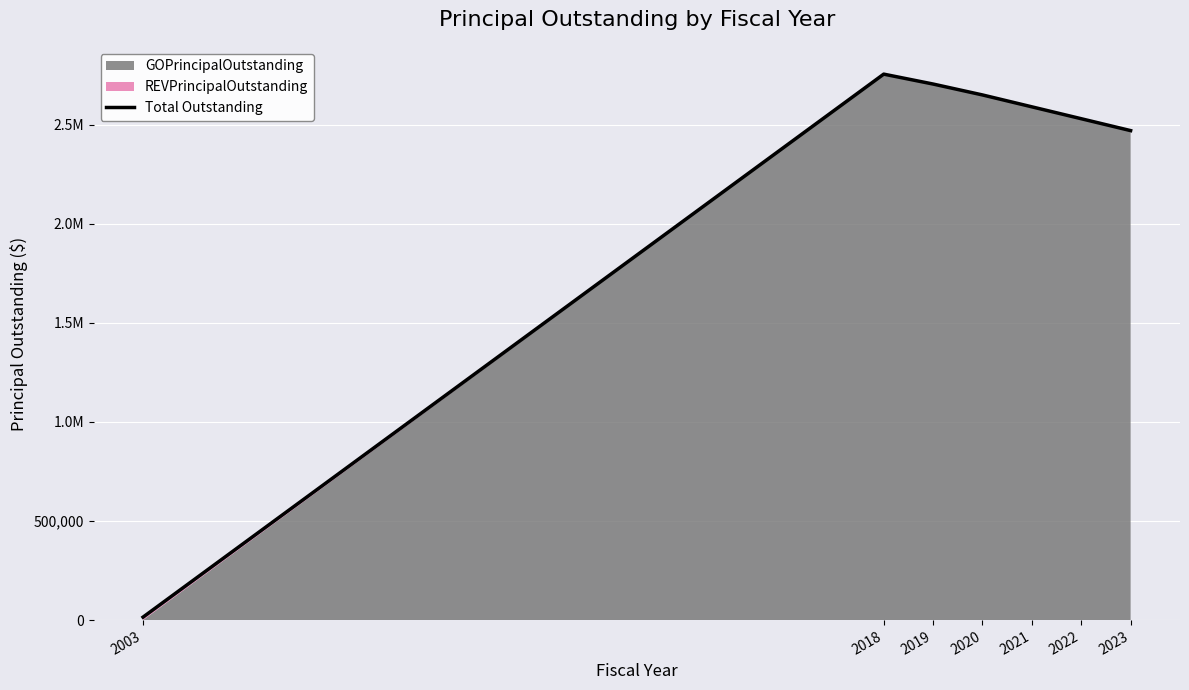

What is the approximate value at 2018, to the nearest 50?

2755000